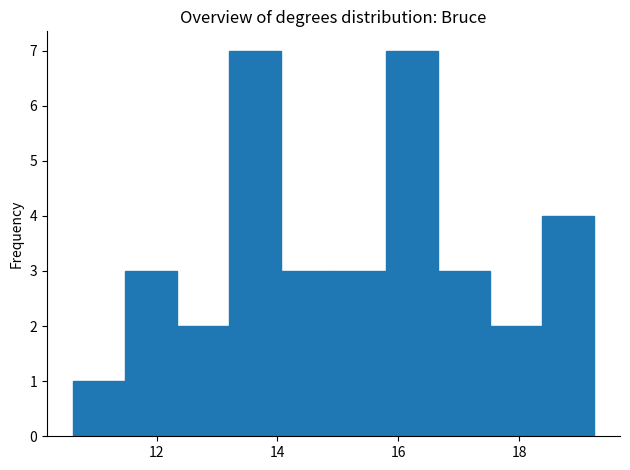

Reading left to right, transcribe this chart: for each bar, give the range it covers on the x-axis and its height. Neither the bar edges nor the heights are printed on the chart, so give them approximately, as read against the axes.

10.6 to 11.4: 1
11.4 to 12.4: 3
12.4 to 13.2: 2
13.2 to 14.0: 7
14.0 to 15.0: 3
15.0 to 15.8: 3
15.8 to 16.6: 7
16.6 to 17.6: 3
17.6 to 18.4: 2
18.4 to 19.2: 4